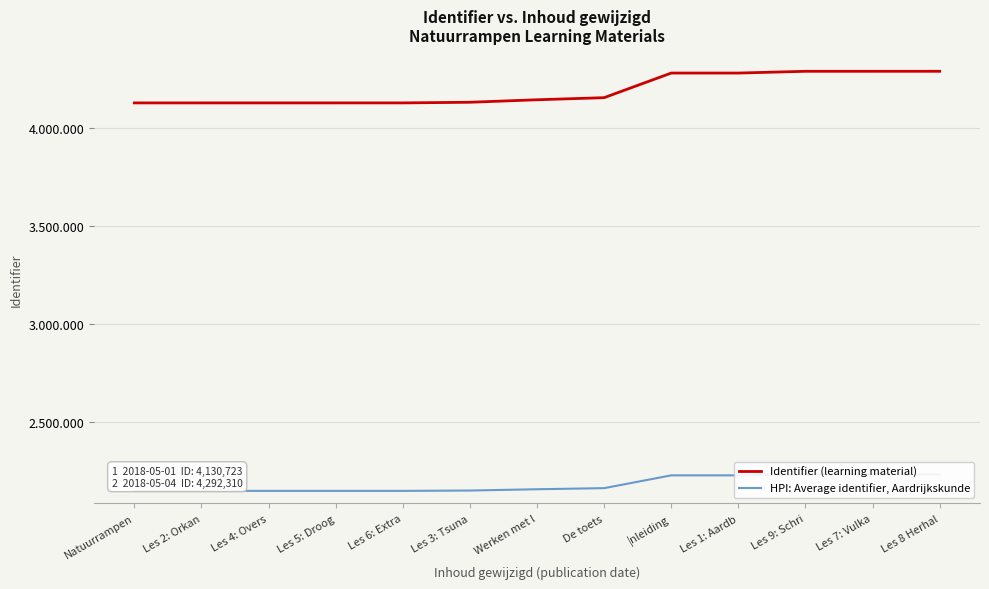

Rank the series by their average value, from lowest to highest.

HPI: Average identifier, Aardrijkskunde, Identifier (learning material)